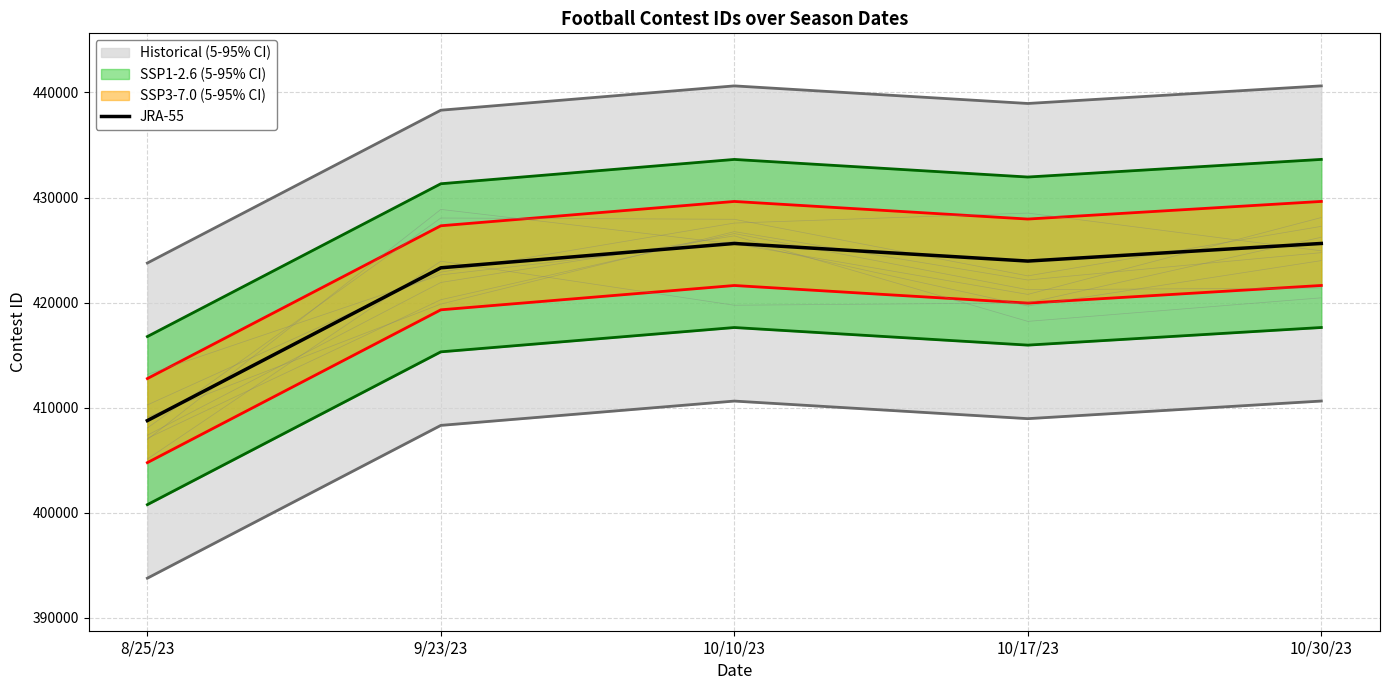

How many lines are shown in the chart?

1